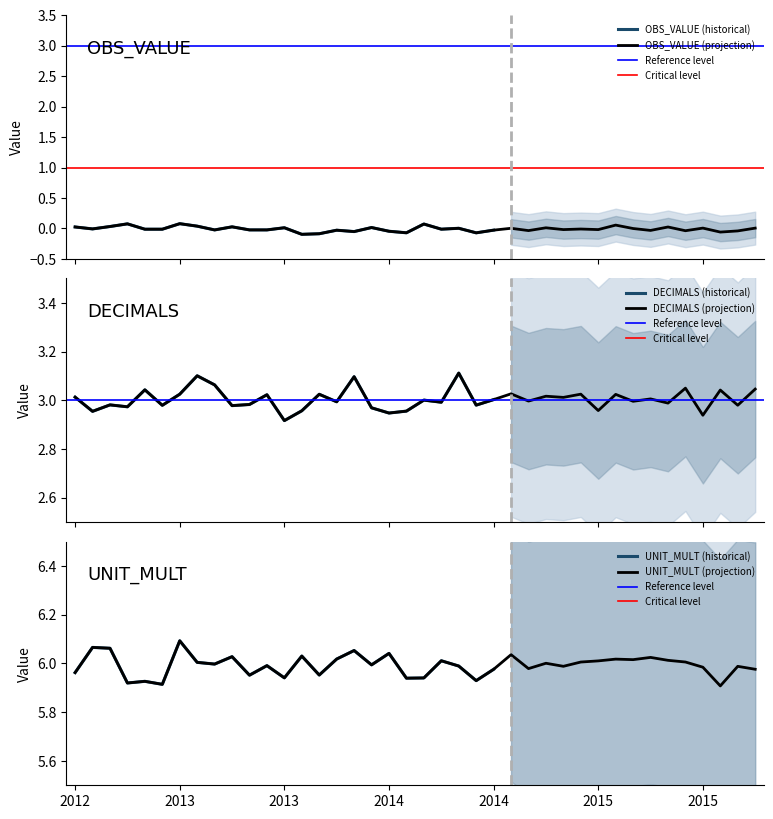

At how many categories does at least one series exceed 4?

40